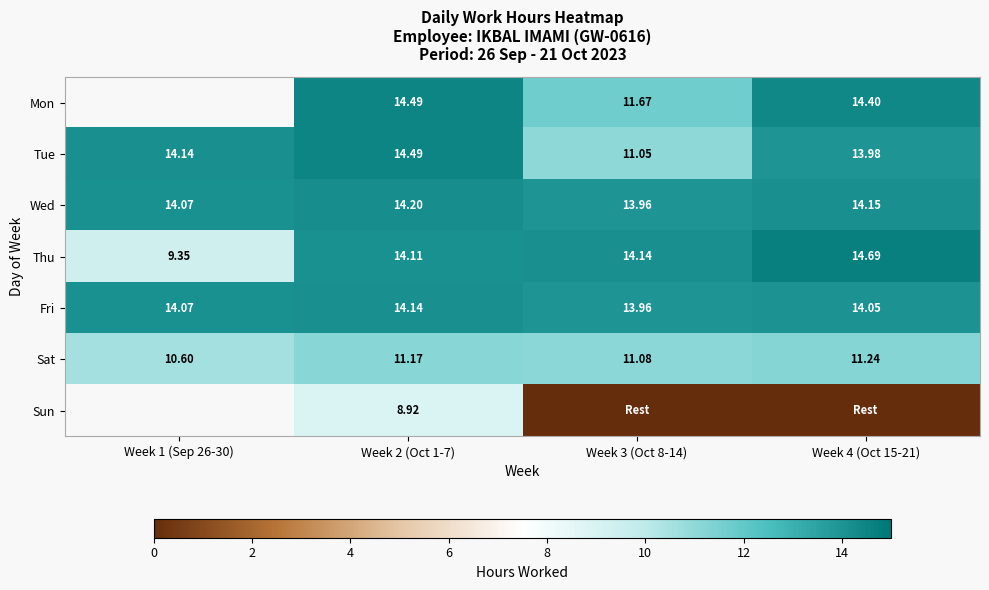

What is the maximum value shown in the chart?

14.7